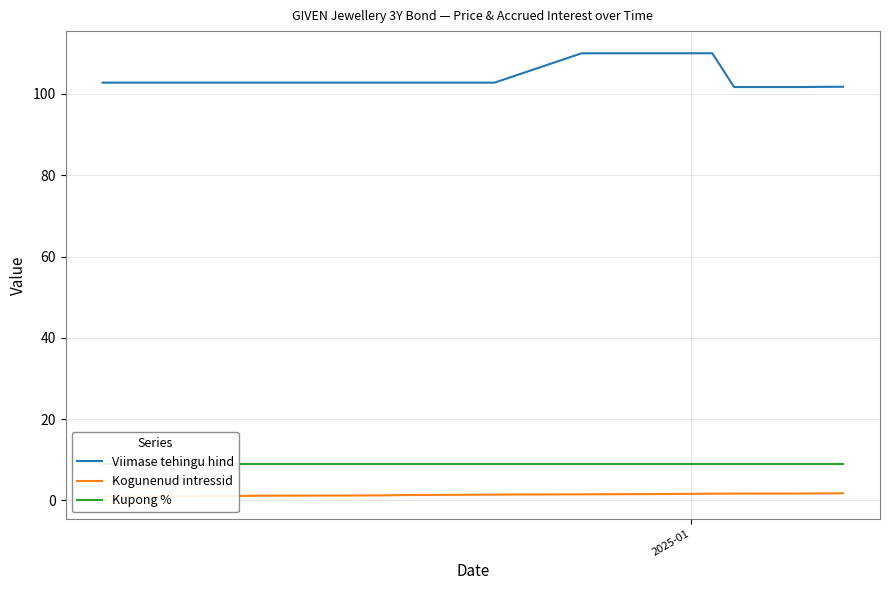

What is the highest value of the Viimase tehingu hind series?

110.0